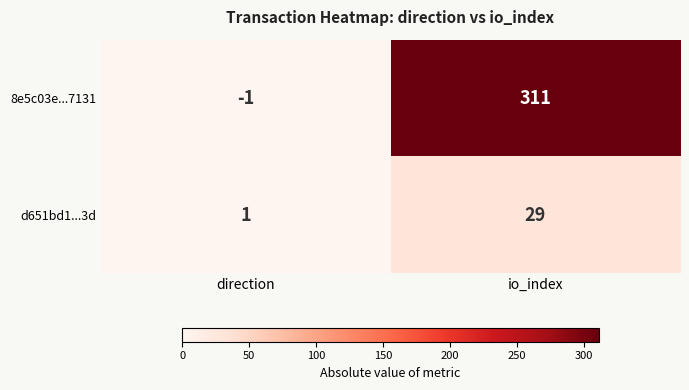

Where is d651bd1...3d nearest to the value 15?

direction